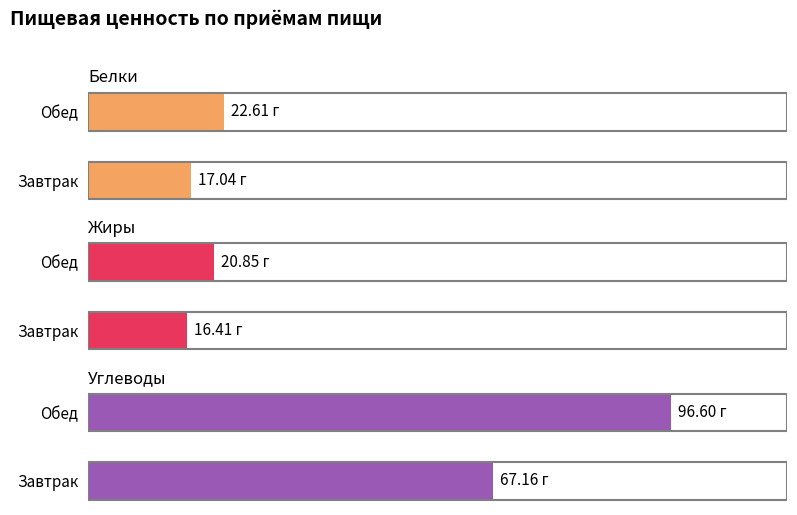

Between Завтрак and Обед, which series saw the biggest shift?

Углеводы